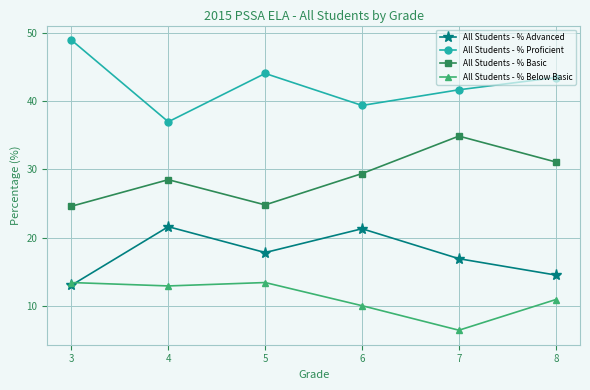

In All Students - % Proficient, how many points are higher than both neighbors (excluding endpoints)?

1